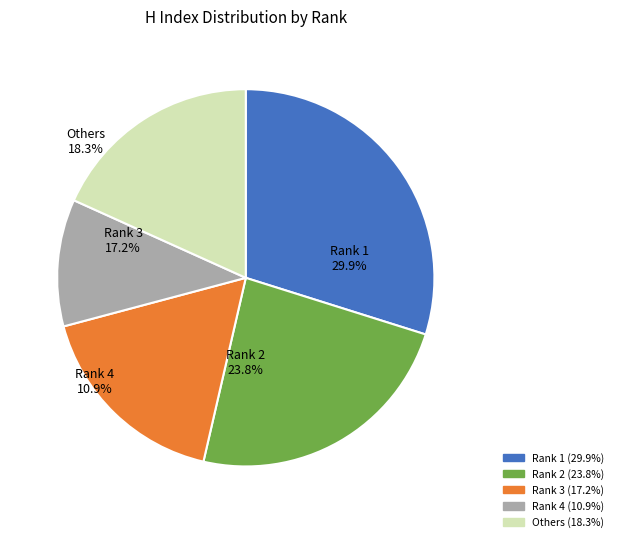

True or false: Rank 9 accounts for 11% of the total.

False